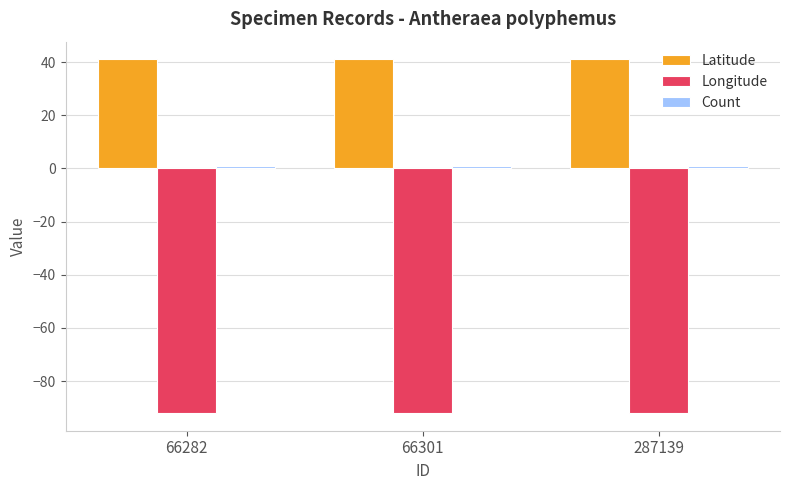

What is the maximum value for Latitude?

41.1